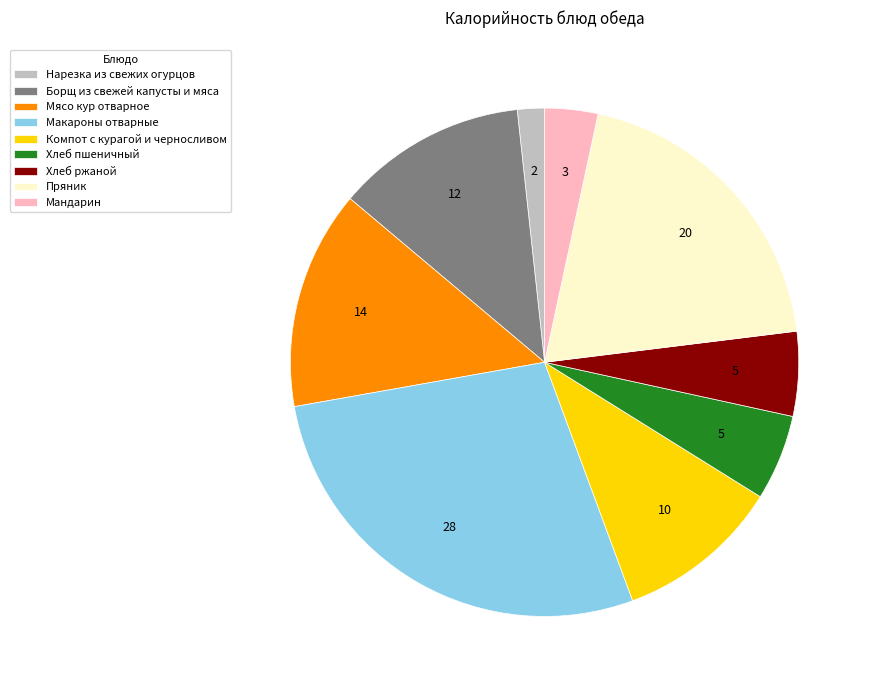

Is there any slice that represents more than half of the pie?

No